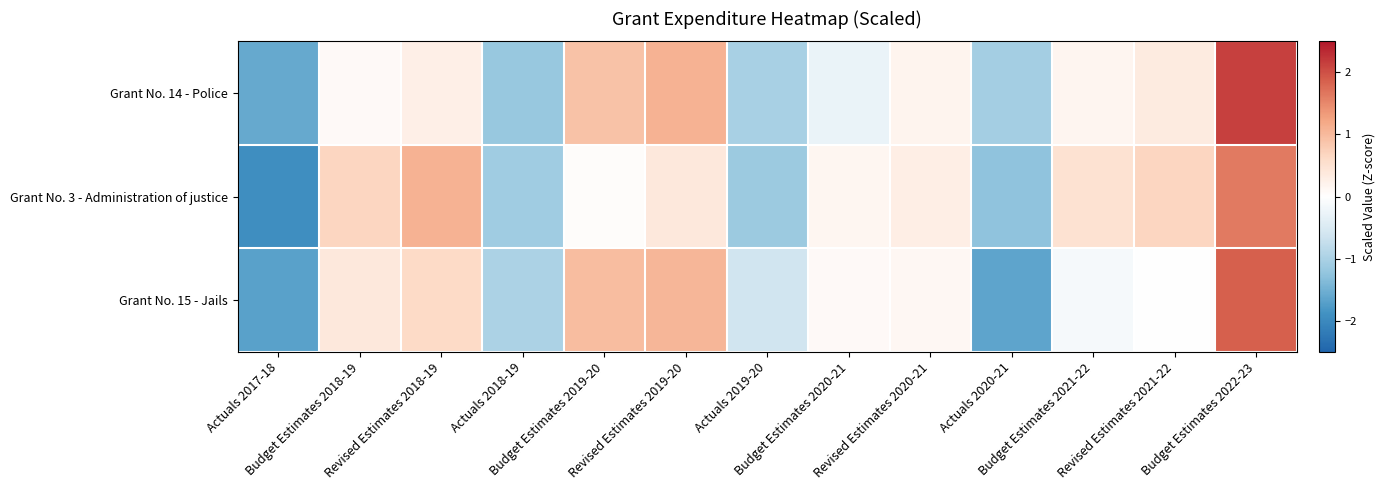

Reading left to right, list all the values displayed in this chart.

Grant No. 14 - Police: Actuals 2017-18=-1.6	Budget Estimates 2018-19=0.1	Revised Estimates 2018-19=0.3	Actuals 2018-19=-1.2	Budget Estimates 2019-20=0.9	Revised Estimates 2019-20=1.1	Actuals 2019-20=-1.0	Budget Estimates 2020-21=-0.3	Revised Estimates 2020-21=0.2	Actuals 2020-21=-1.1	Budget Estimates 2021-22=0.2	Revised Estimates 2021-22=0.3	Budget Estimates 2022-23=2.1
Grant No. 3 - Administration of justice: Actuals 2017-18=-1.9	Budget Estimates 2018-19=0.7	Revised Estimates 2018-19=1.1	Actuals 2018-19=-1.1	Budget Estimates 2019-20=0.1	Revised Estimates 2019-20=0.4	Actuals 2019-20=-1.1	Budget Estimates 2020-21=0.1	Revised Estimates 2020-21=0.3	Actuals 2020-21=-1.3	Budget Estimates 2021-22=0.5	Revised Estimates 2021-22=0.7	Budget Estimates 2022-23=1.6
Grant No. 15 - Jails: Actuals 2017-18=-1.7	Budget Estimates 2018-19=0.4	Revised Estimates 2018-19=0.6	Actuals 2018-19=-1.0	Budget Estimates 2019-20=1.0	Revised Estimates 2019-20=1.0	Actuals 2019-20=-0.6	Budget Estimates 2020-21=0.1	Revised Estimates 2020-21=0.1	Actuals 2020-21=-1.7	Budget Estimates 2021-22=-0.1	Revised Estimates 2021-22=-0.0	Budget Estimates 2022-23=1.9